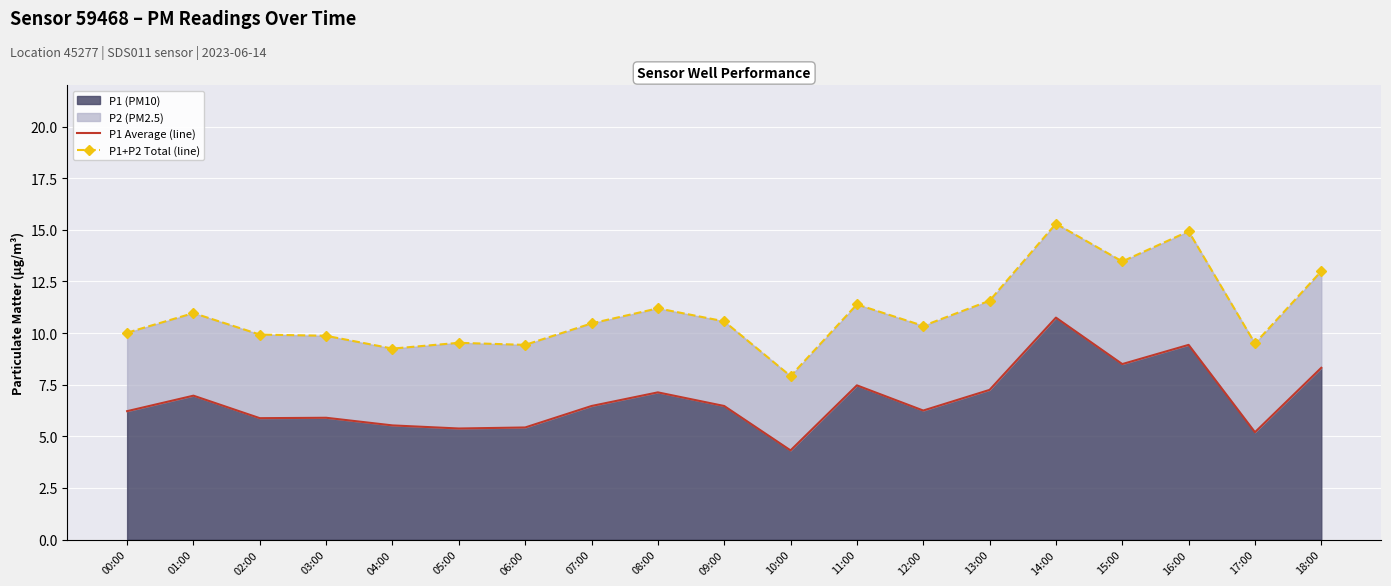

What is the average value of the P1 Average (line) series?

6.8